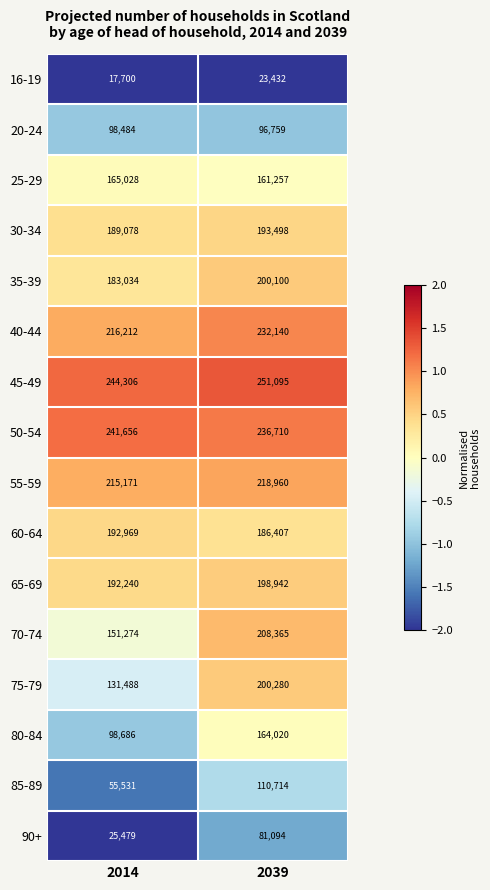

True or false: 35-39 has a value of 183034 at 2014.

True